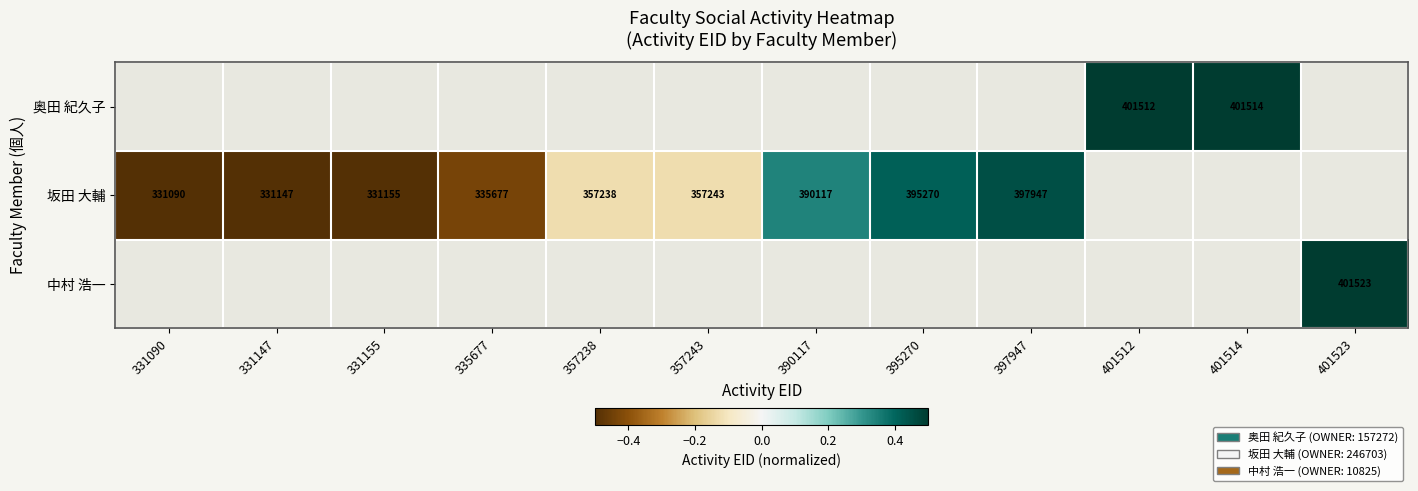

Between 331155 and 357243, which series saw the biggest shift?

坂田 大輔